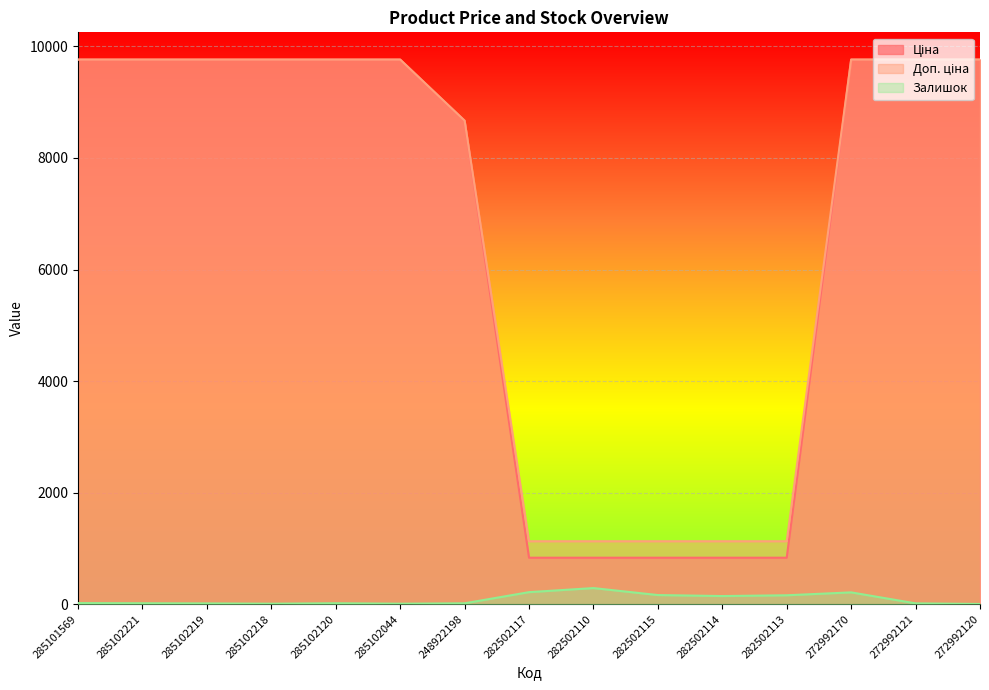

What is the maximum value shown in the chart?

9764.4